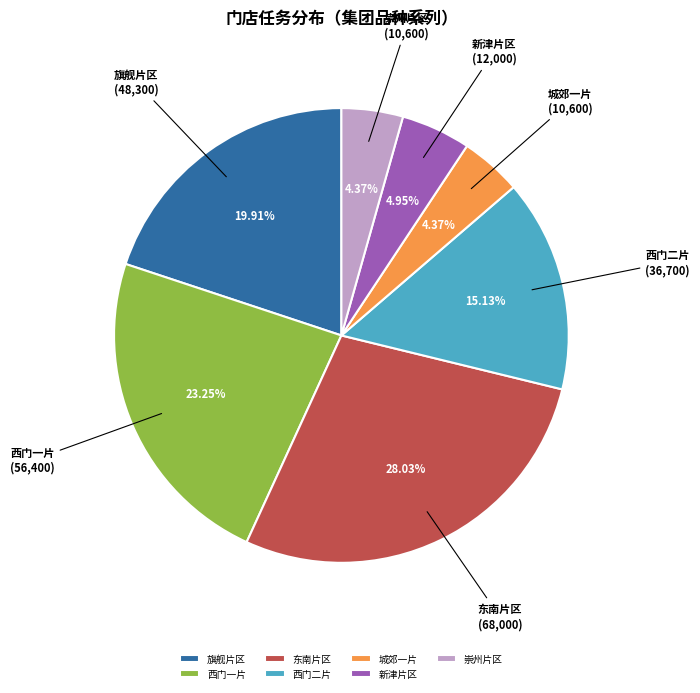

What percentage is the 旗舰片区 slice, to the nearest percent?

20%